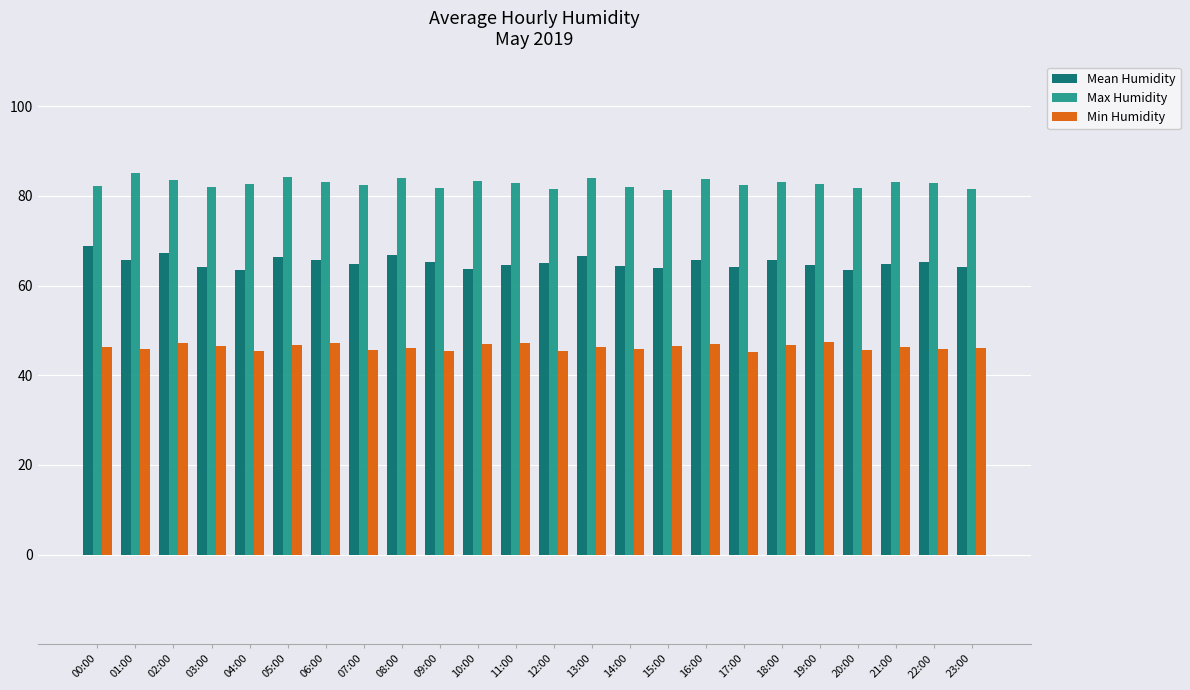

What is the difference between the highest and lowest values at 17:00?

37.2